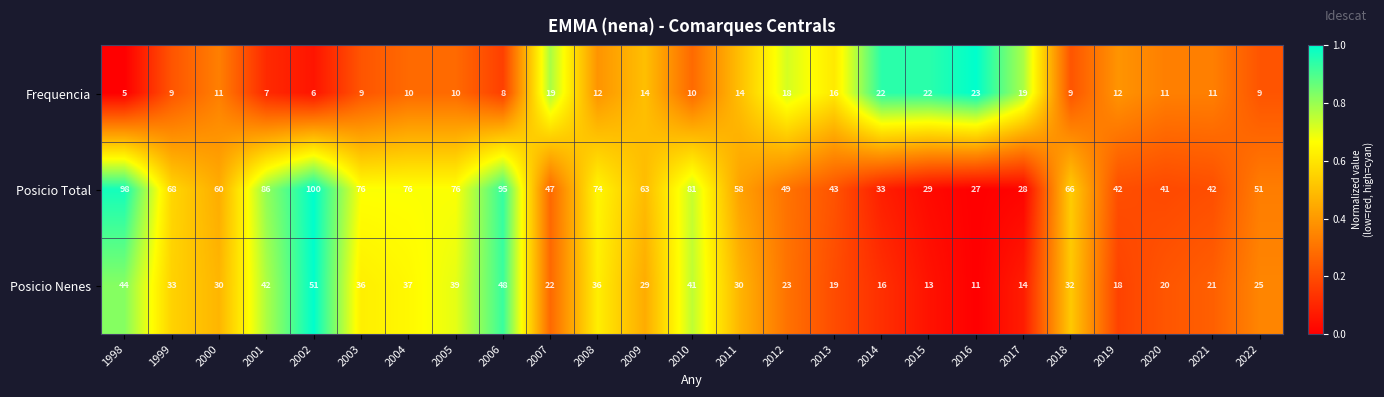

What is the difference between the maximum and minimum values in the Posicio Total series?

73